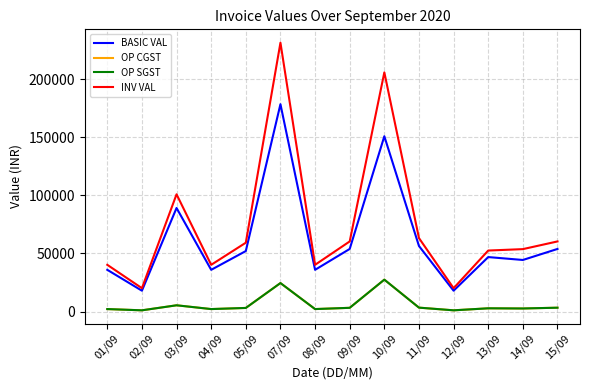

Is this an area chart (filled region under the line)?

No